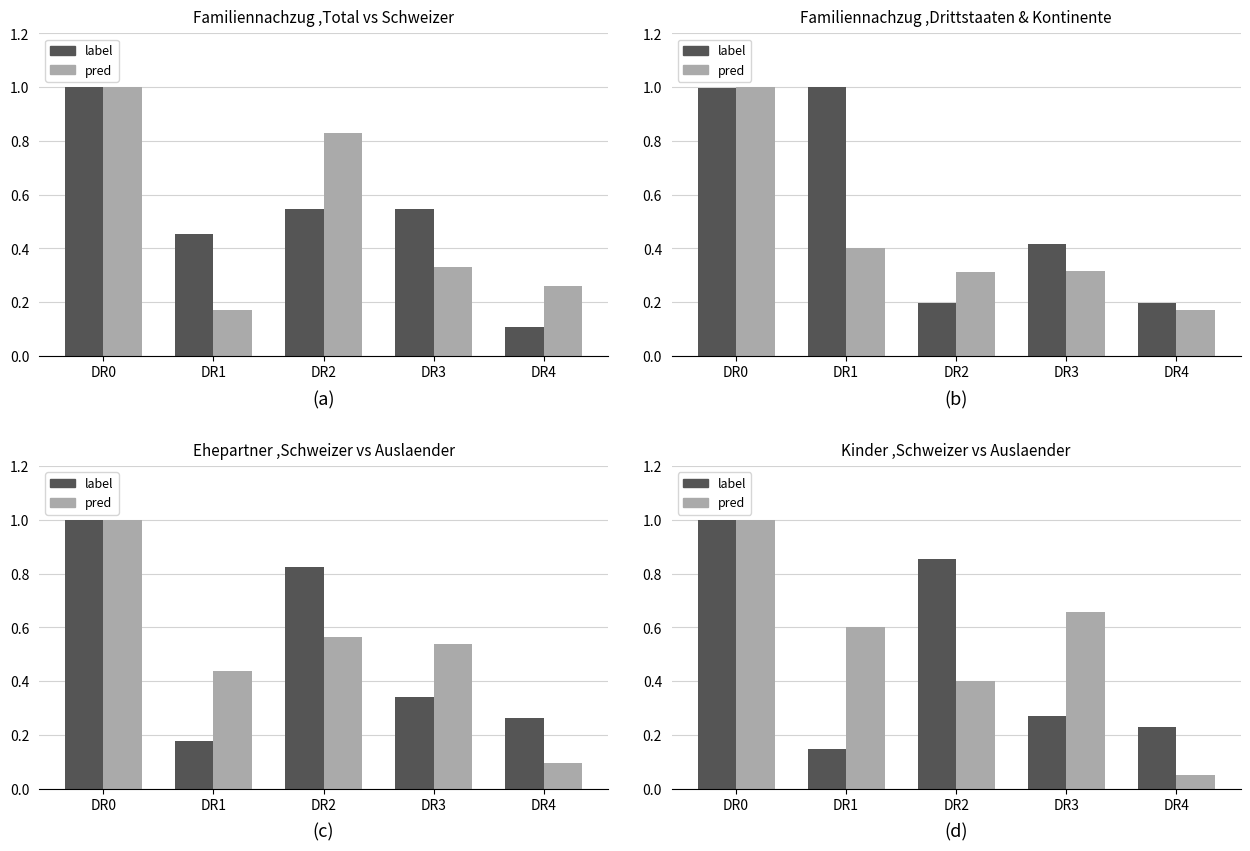

The value of label at DR2 is 0.4. True or false?

False